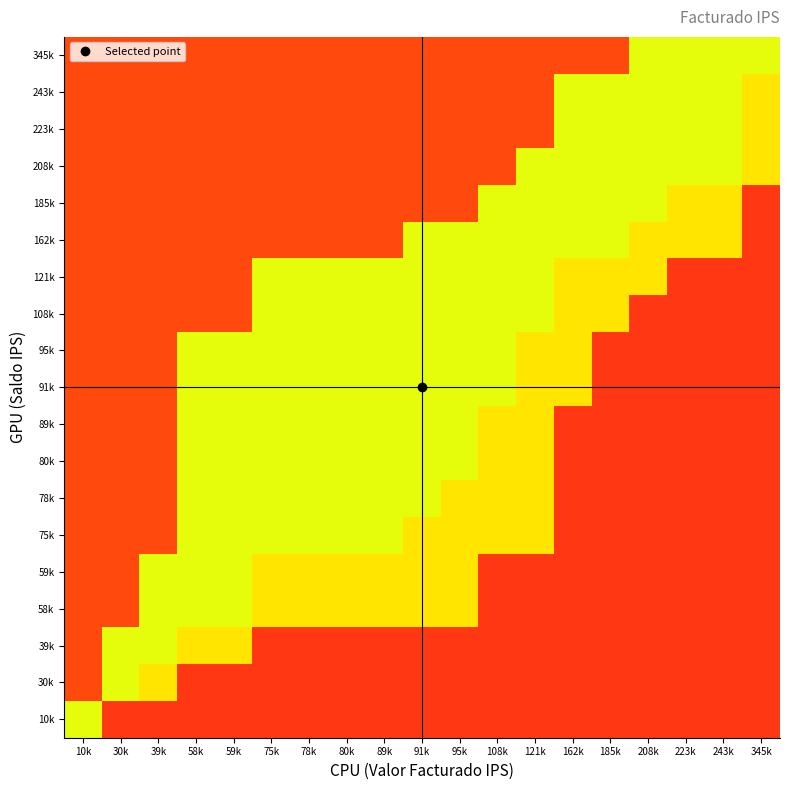

Reading left to right, transcribe all the data shown in this chart.

10k: 10k=0.7	30k=0.1	39k=0.1	58k=0.1	59k=0.1	75k=0.1	78k=0.1	80k=0.1	89k=0.1	91k=0.1	95k=0.1	108k=0.1	121k=0.1	162k=0.1	185k=0.1	208k=0.1	223k=0.1	243k=0.1	345k=0.1
30k: 10k=0.1	30k=0.7	39k=0.3	58k=0.1	59k=0.1	75k=0.1	78k=0.1	80k=0.1	89k=0.1	91k=0.1	95k=0.1	108k=0.1	121k=0.1	162k=0.1	185k=0.1	208k=0.1	223k=0.1	243k=0.1	345k=0.1
39k: 10k=0.1	30k=0.3	39k=0.7	58k=0.3	59k=0.3	75k=0.1	78k=0.1	80k=0.1	89k=0.1	91k=0.1	95k=0.1	108k=0.1	121k=0.1	162k=0.1	185k=0.1	208k=0.1	223k=0.1	243k=0.1	345k=0.1
58k: 10k=0.1	30k=0.1	39k=0.3	58k=0.7	59k=0.7	75k=0.3	78k=0.3	80k=0.3	89k=0.3	91k=0.3	95k=0.3	108k=0.1	121k=0.1	162k=0.1	185k=0.1	208k=0.1	223k=0.1	243k=0.1	345k=0.1
59k: 10k=0.1	30k=0.1	39k=0.3	58k=0.7	59k=0.7	75k=0.3	78k=0.3	80k=0.3	89k=0.3	91k=0.3	95k=0.3	108k=0.1	121k=0.1	162k=0.1	185k=0.1	208k=0.1	223k=0.1	243k=0.1	345k=0.1
75k: 10k=0.1	30k=0.1	39k=0.1	58k=0.3	59k=0.3	75k=0.7	78k=0.7	80k=0.7	89k=0.7	91k=0.3	95k=0.3	108k=0.3	121k=0.3	162k=0.1	185k=0.1	208k=0.1	223k=0.1	243k=0.1	345k=0.1
78k: 10k=0.1	30k=0.1	39k=0.1	58k=0.3	59k=0.3	75k=0.7	78k=0.7	80k=0.7	89k=0.7	91k=0.7	95k=0.3	108k=0.3	121k=0.3	162k=0.1	185k=0.1	208k=0.1	223k=0.1	243k=0.1	345k=0.1
80k: 10k=0.1	30k=0.1	39k=0.1	58k=0.3	59k=0.3	75k=0.7	78k=0.7	80k=0.7	89k=0.7	91k=0.7	95k=0.7	108k=0.3	121k=0.3	162k=0.1	185k=0.1	208k=0.1	223k=0.1	243k=0.1	345k=0.1
89k: 10k=0.1	30k=0.1	39k=0.1	58k=0.3	59k=0.3	75k=0.3	78k=0.7	80k=0.7	89k=0.7	91k=0.7	95k=0.7	108k=0.3	121k=0.3	162k=0.1	185k=0.1	208k=0.1	223k=0.1	243k=0.1	345k=0.1
91k: 10k=0.1	30k=0.1	39k=0.1	58k=0.3	59k=0.3	75k=0.3	78k=0.7	80k=0.7	89k=0.7	91k=0.7	95k=0.7	108k=0.7	121k=0.3	162k=0.3	185k=0.1	208k=0.1	223k=0.1	243k=0.1	345k=0.1
95k: 10k=0.1	30k=0.1	39k=0.1	58k=0.3	59k=0.3	75k=0.3	78k=0.3	80k=0.3	89k=0.7	91k=0.7	95k=0.7	108k=0.7	121k=0.3	162k=0.3	185k=0.1	208k=0.1	223k=0.1	243k=0.1	345k=0.1
108k: 10k=0.1	30k=0.1	39k=0.1	58k=0.1	59k=0.1	75k=0.3	78k=0.3	80k=0.3	89k=0.3	91k=0.3	95k=0.7	108k=0.7	121k=0.7	162k=0.3	185k=0.3	208k=0.1	223k=0.1	243k=0.1	345k=0.1
121k: 10k=0.1	30k=0.1	39k=0.1	58k=0.1	59k=0.1	75k=0.3	78k=0.3	80k=0.3	89k=0.3	91k=0.3	95k=0.3	108k=0.7	121k=0.7	162k=0.3	185k=0.3	208k=0.3	223k=0.1	243k=0.1	345k=0.1
162k: 10k=0.1	30k=0.1	39k=0.1	58k=0.1	59k=0.1	75k=0.1	78k=0.1	80k=0.1	89k=0.1	91k=0.3	95k=0.3	108k=0.3	121k=0.3	162k=0.7	185k=0.7	208k=0.3	223k=0.3	243k=0.3	345k=0.1
185k: 10k=0.1	30k=0.1	39k=0.1	58k=0.1	59k=0.1	75k=0.1	78k=0.1	80k=0.1	89k=0.1	91k=0.1	95k=0.1	108k=0.3	121k=0.3	162k=0.7	185k=0.7	208k=0.7	223k=0.3	243k=0.3	345k=0.1
208k: 10k=0.1	30k=0.1	39k=0.1	58k=0.1	59k=0.1	75k=0.1	78k=0.1	80k=0.1	89k=0.1	91k=0.1	95k=0.1	108k=0.1	121k=0.3	162k=0.3	185k=0.7	208k=0.7	223k=0.7	243k=0.7	345k=0.3
223k: 10k=0.1	30k=0.1	39k=0.1	58k=0.1	59k=0.1	75k=0.1	78k=0.1	80k=0.1	89k=0.1	91k=0.1	95k=0.1	108k=0.1	121k=0.1	162k=0.3	185k=0.3	208k=0.7	223k=0.7	243k=0.7	345k=0.3
243k: 10k=0.1	30k=0.1	39k=0.1	58k=0.1	59k=0.1	75k=0.1	78k=0.1	80k=0.1	89k=0.1	91k=0.1	95k=0.1	108k=0.1	121k=0.1	162k=0.3	185k=0.3	208k=0.7	223k=0.7	243k=0.7	345k=0.3
345k: 10k=0.1	30k=0.1	39k=0.1	58k=0.1	59k=0.1	75k=0.1	78k=0.1	80k=0.1	89k=0.1	91k=0.1	95k=0.1	108k=0.1	121k=0.1	162k=0.1	185k=0.1	208k=0.3	223k=0.3	243k=0.3	345k=0.7